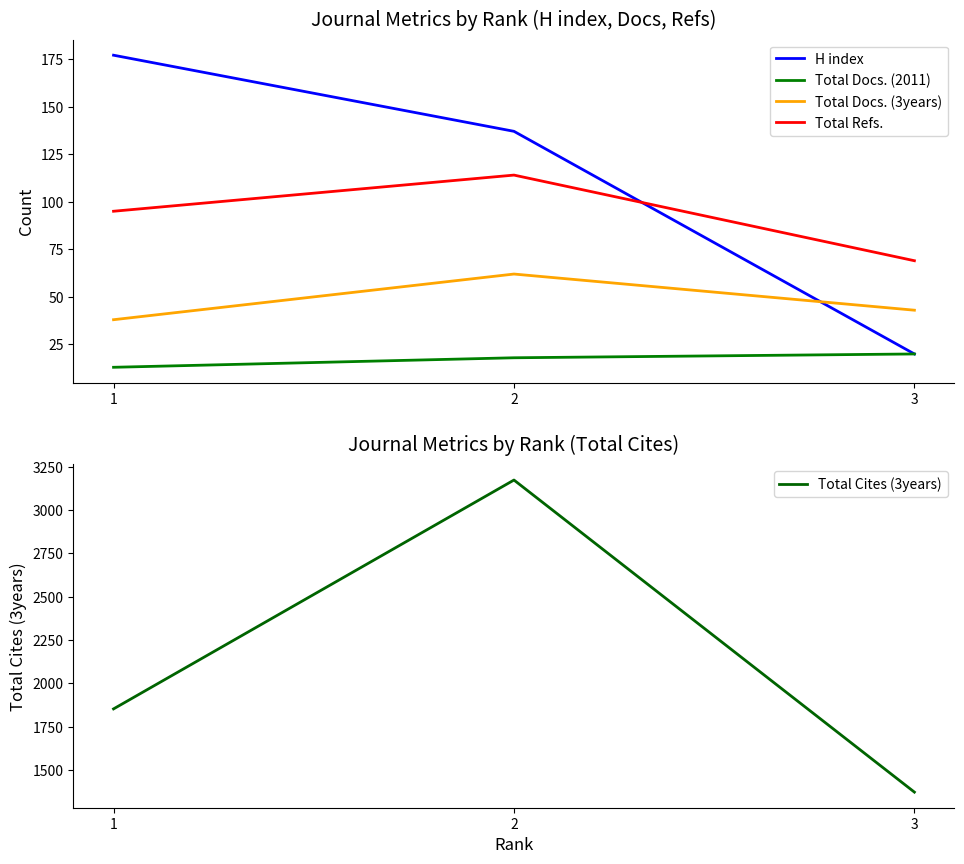

What is the lowest value of the H index series?

20